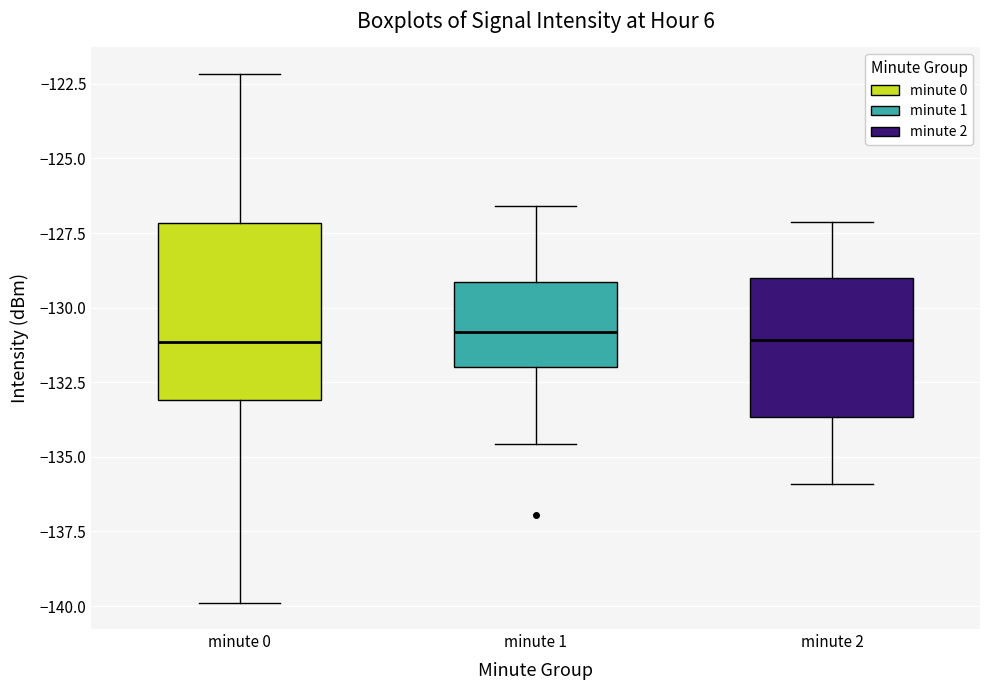

Reading left to right, transcribe this box plot: for each box, give where its median line is, the range the box spans, and where its two whiskers end, as read against the y-axis. The values are not printed on the chart, so give them approximately, as read against the axis.

minute 0: median -131.0, box -133.0 to -127.0, whiskers -140.0 to -122.0
minute 1: median -131.0, box -132.0 to -129.0, whiskers -134.5 to -126.5
minute 2: median -131.0, box -133.5 to -129.0, whiskers -136.0 to -127.0